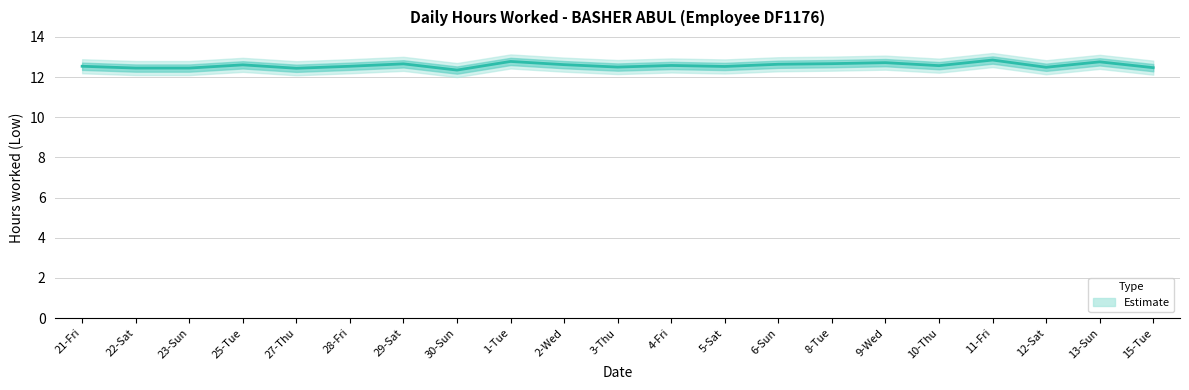

How many series are shown in this chart?

1